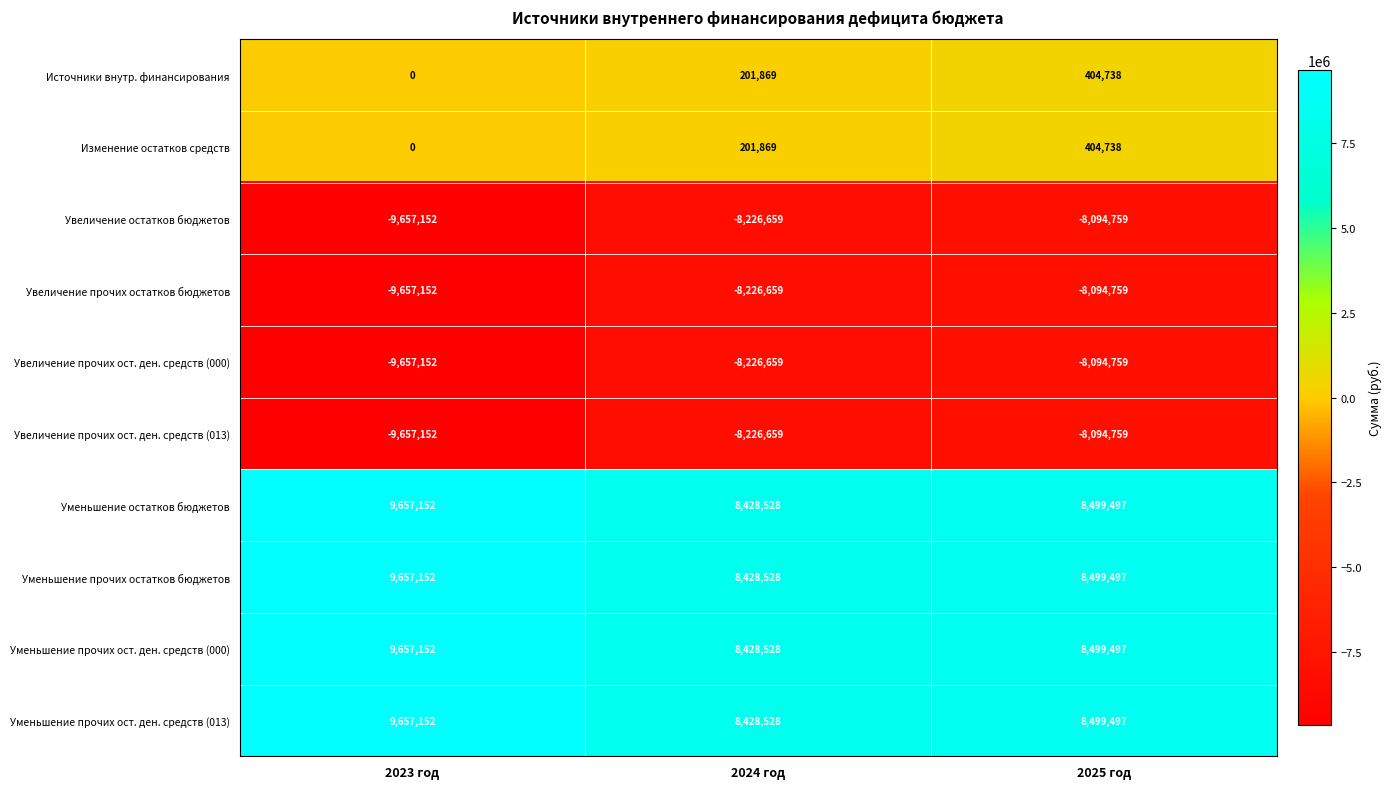

What is the average value of the Увеличение остатков бюджетов series?

-8659523